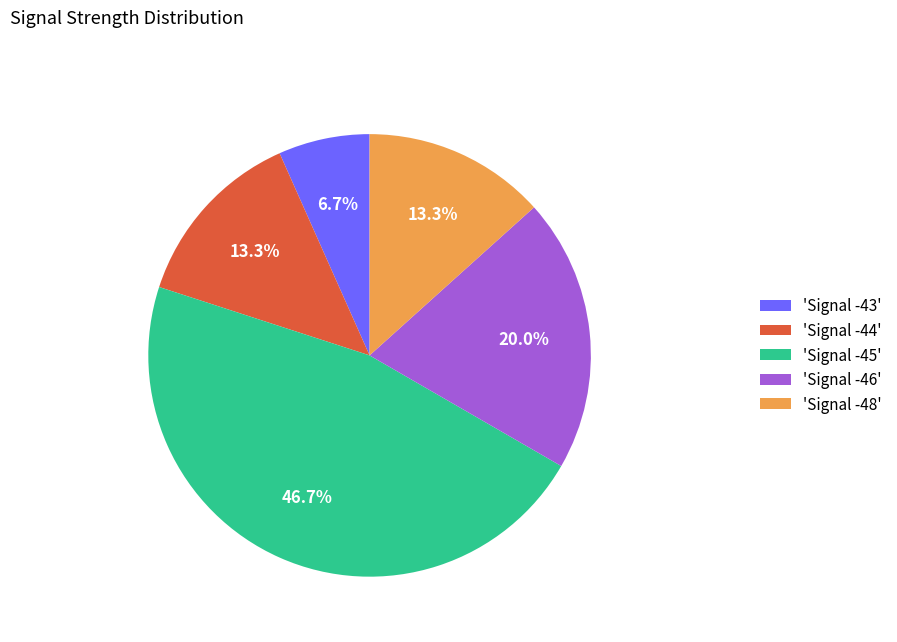

Which slice is the smallest?

'Signal -43'